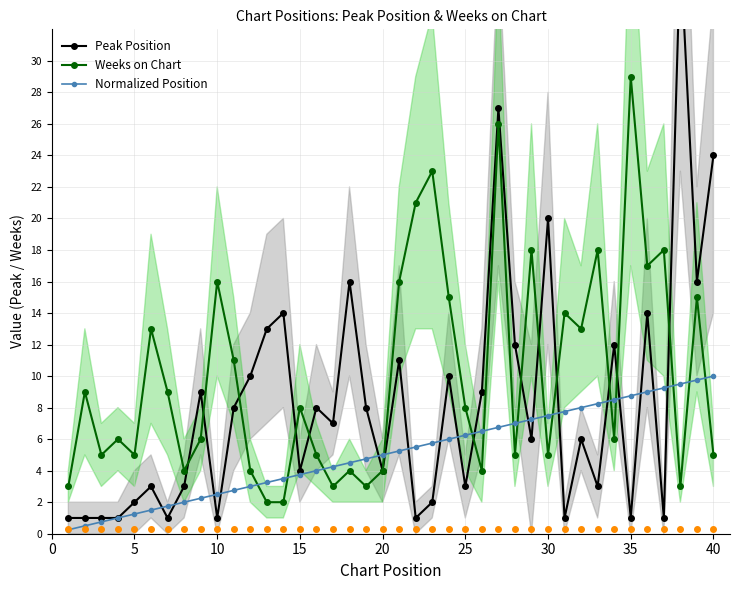

Which series has the widest spread of values?

Peak Position